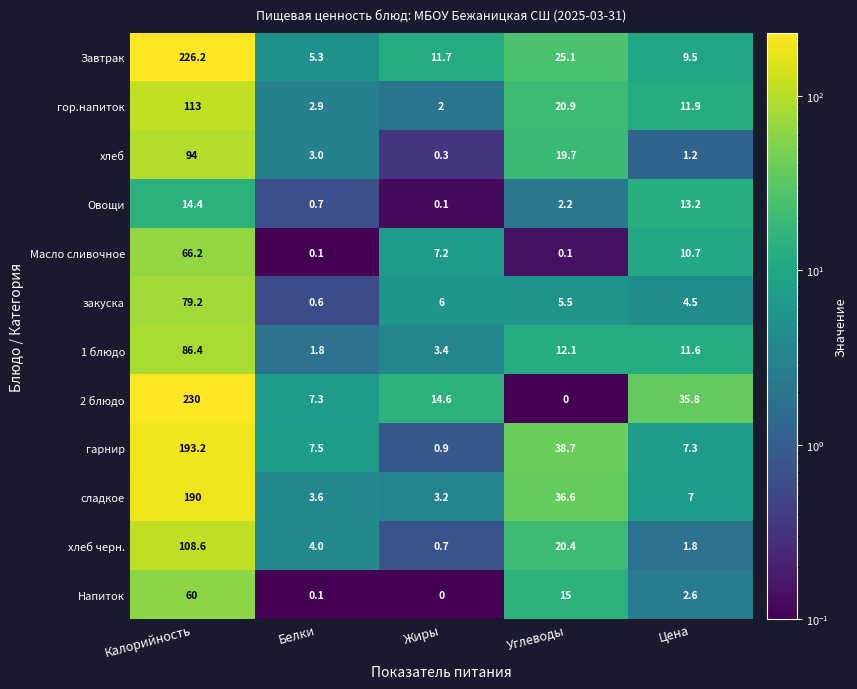

What is the spread (max minus min) of values at Белки?

7.4